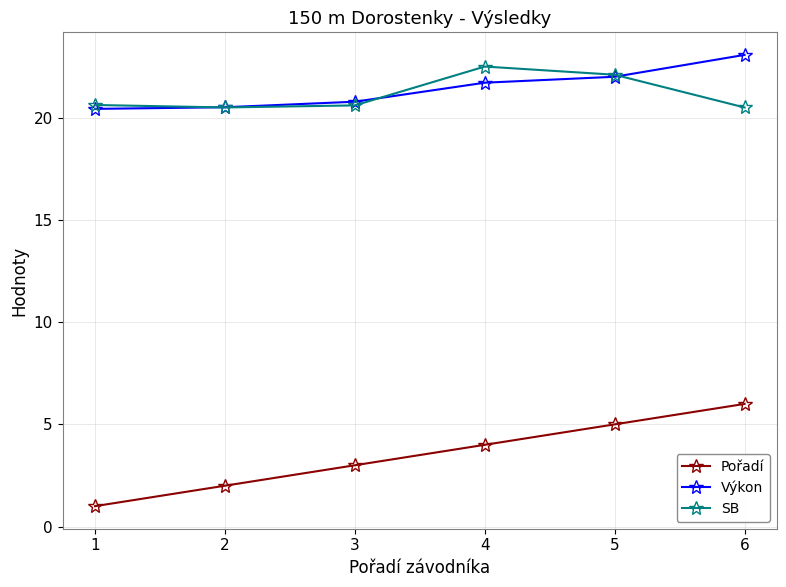

What is the spread (max minus min) of values at 6?

17.1